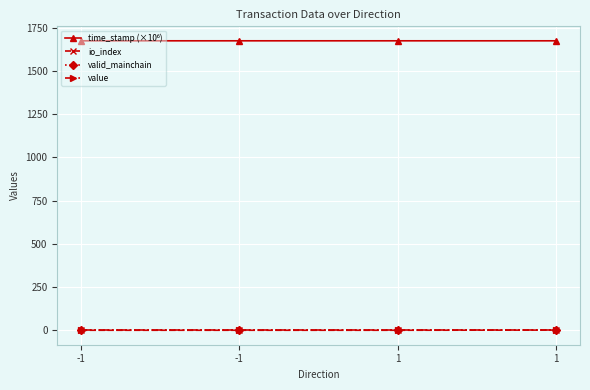

True or false: io_index has a value of 1.0 at 1.

True